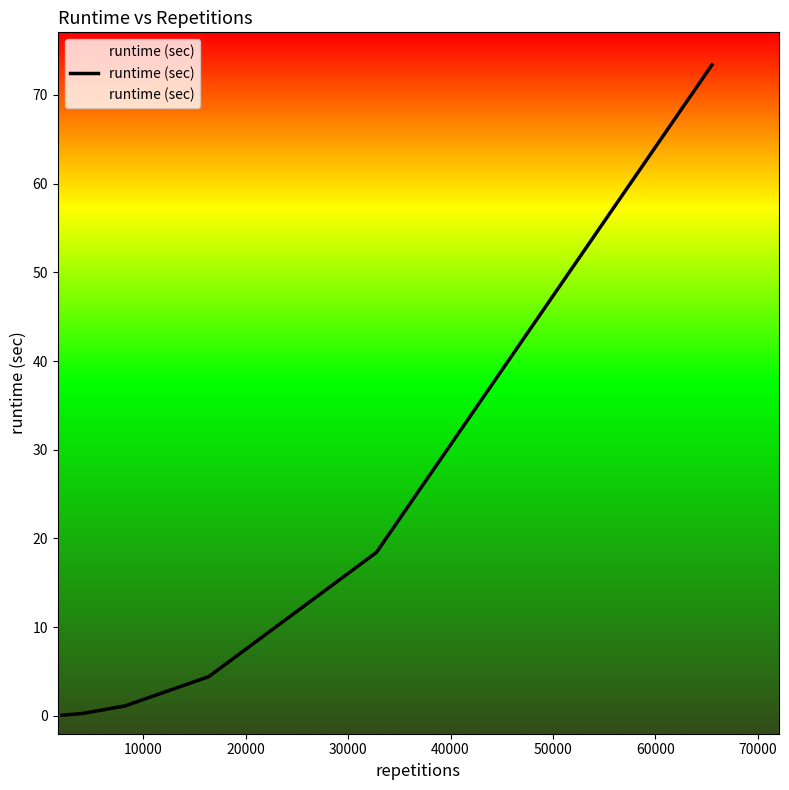

What is the maximum value shown in the chart?

73.4